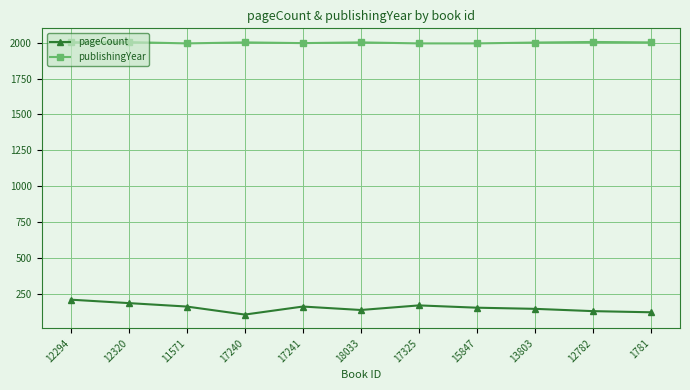

What is the spread (max minus min) of values at 11571?

1836